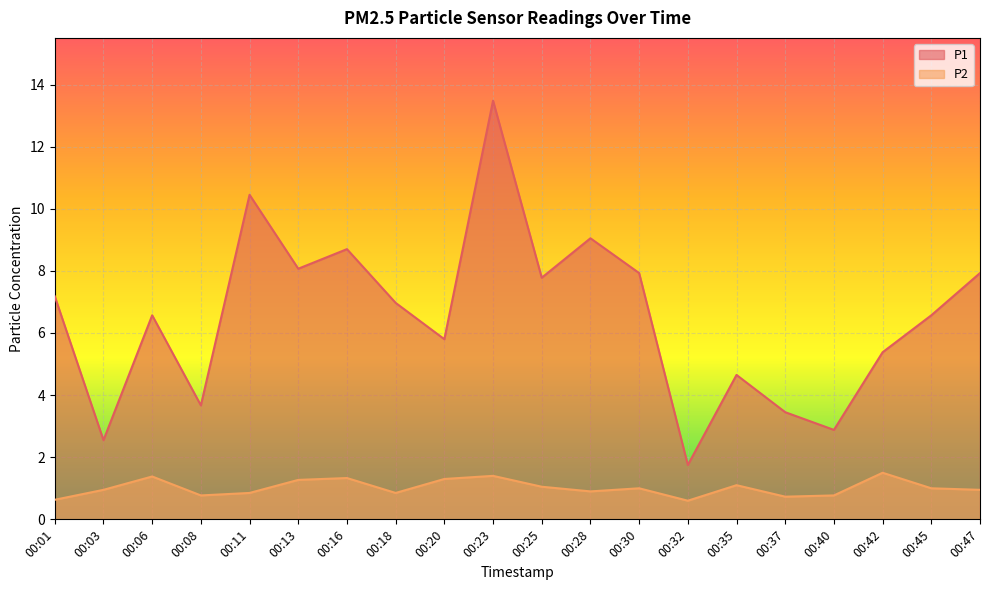

What is the greatest value displayed?

13.5